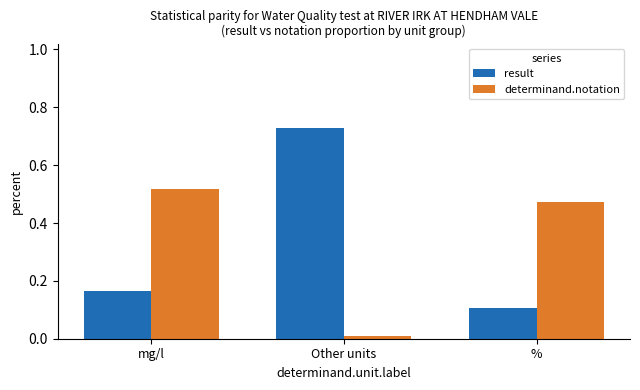

Is the value of result at mg/l greater than the value of determinand.notation at mg/l?

No